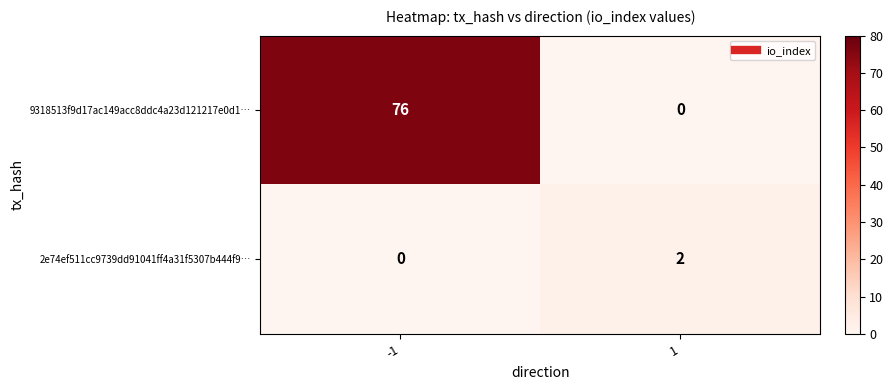

Which series changed the most between -1 and 1?

9318513f9d17ac149acc8ddc4a23d121217e0d1…